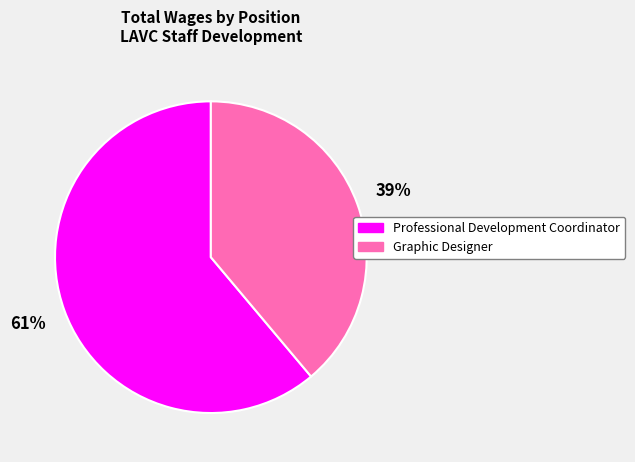

Does Graphic Designer represent more than half of the total?

No